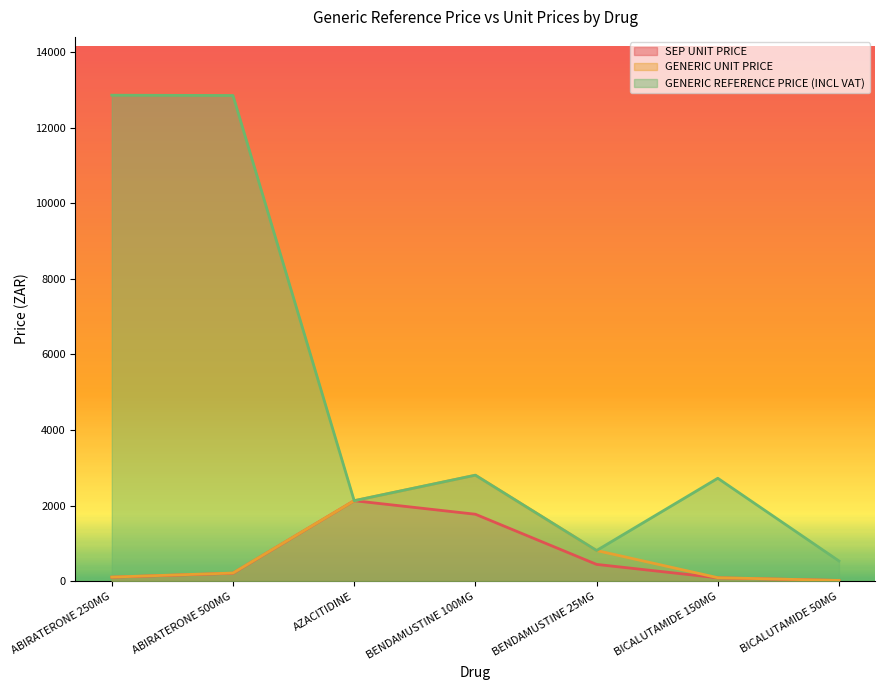

Reading left to right, transcribe all the data shown in this chart.

SEP UNIT PRICE: 104.5	208.9	2129.2	1771.0	442.8	88.0	16.6
GENERIC UNIT PRICE: 107.2	214.3	2129.3	2804.7	810.2	90.8	17.8
GENERIC REFERENCE PRICE (INCL VAT): 12865.0	12857.0	2129.3	2804.7	810.2	2723.7	532.8